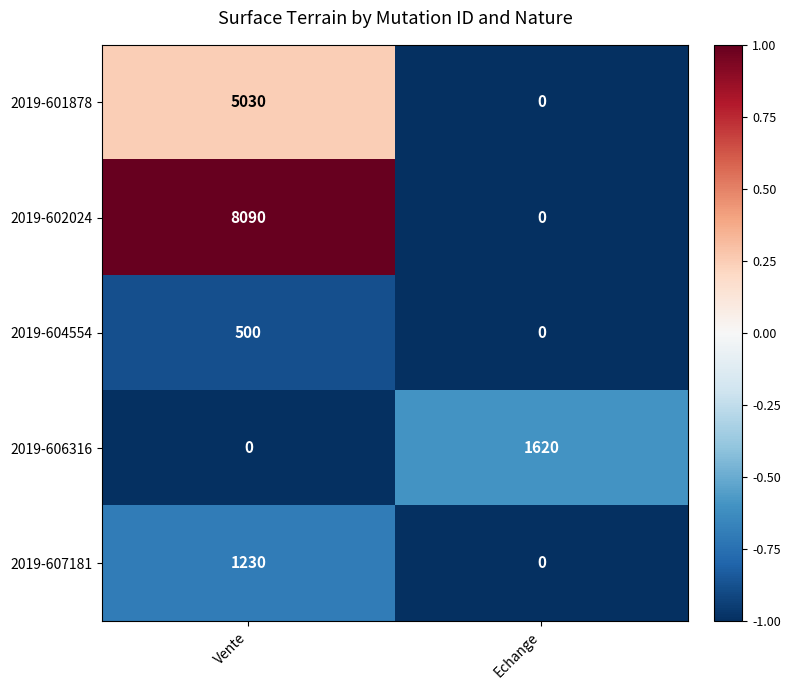

What is the maximum value for 2019-607181?

1230